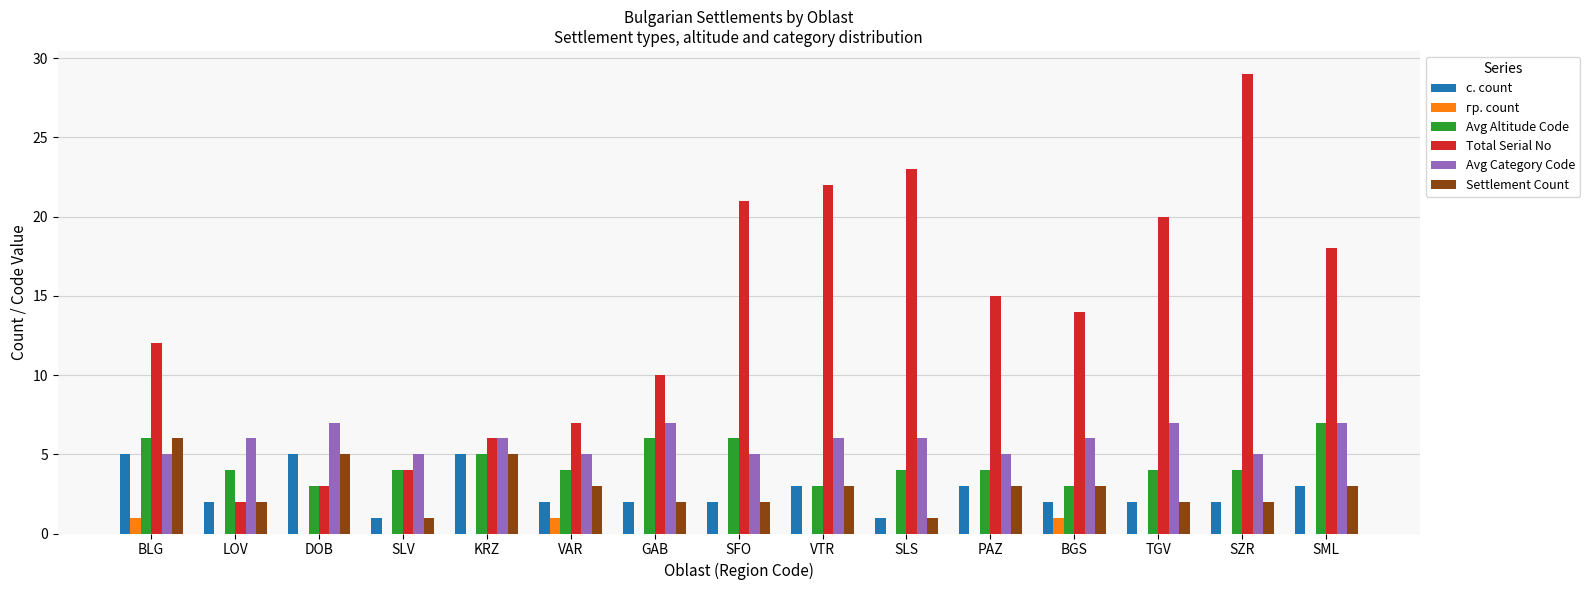

The гр. count series shows 1 at BGS. True or false?

True